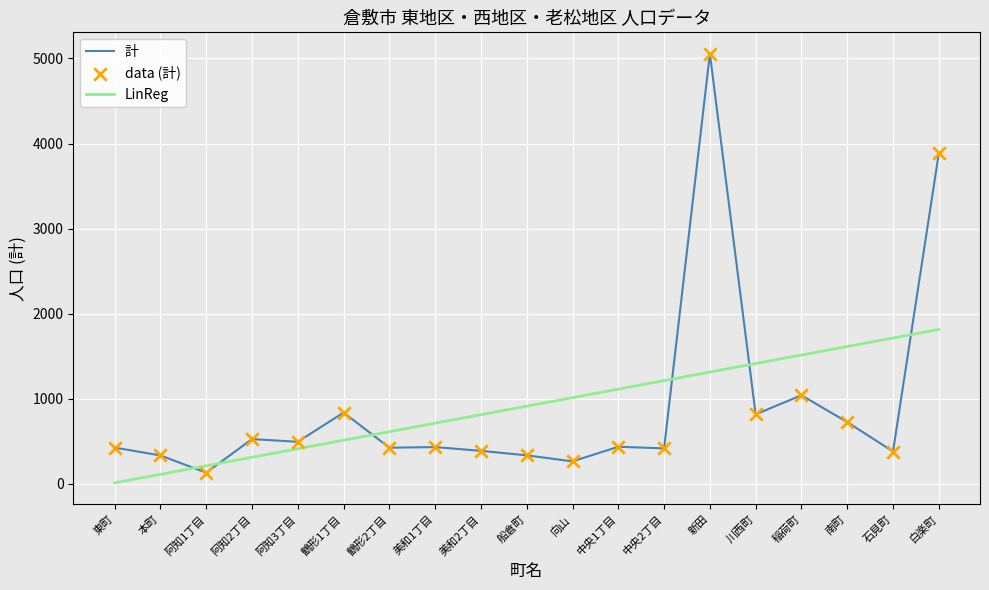

Between 東町 and 向山, which series saw the biggest shift?

LinReg